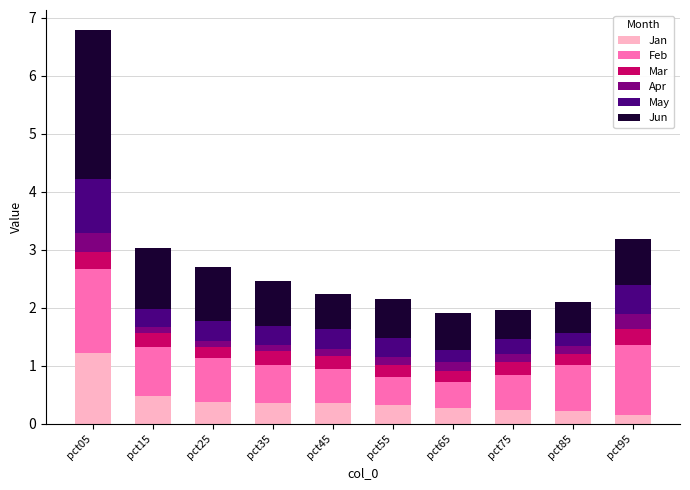

What is the highest value of the Jan series?

1.2